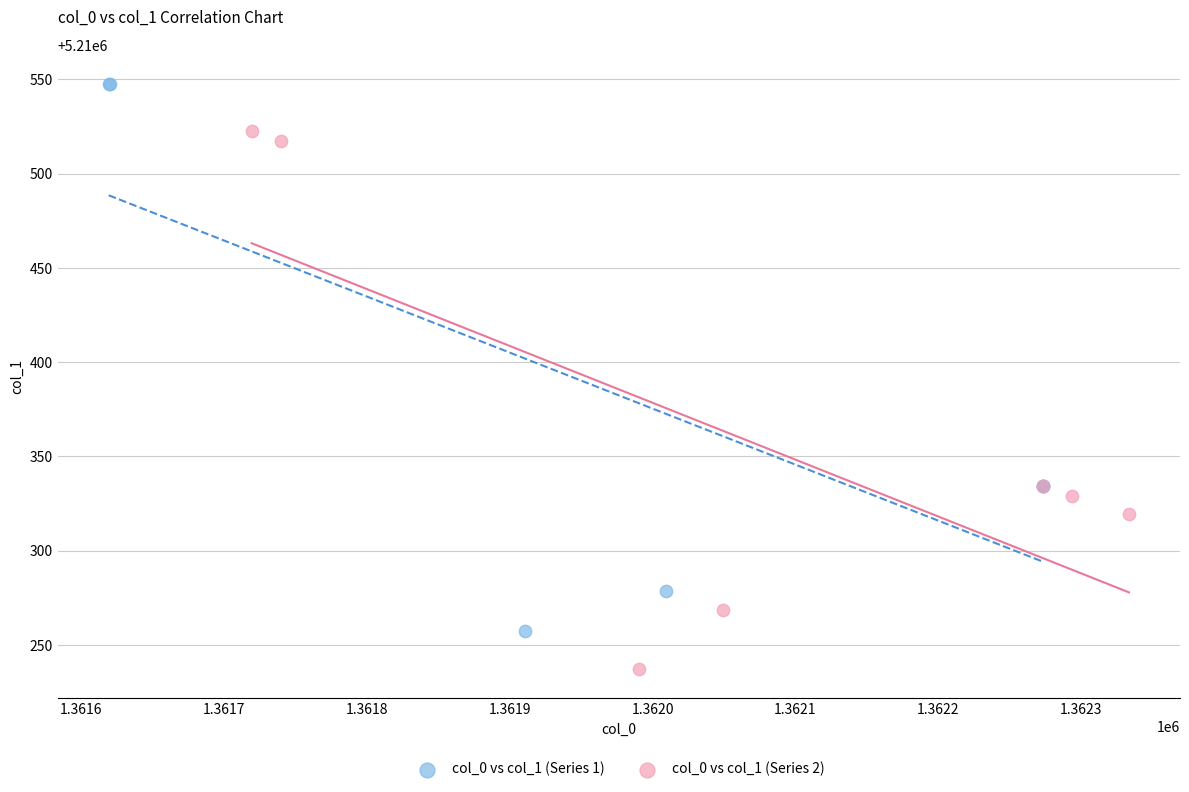

What are all the series names shown in the legend?

col_0 vs col_1 (Series 1), col_0 vs col_1 (Series 2)